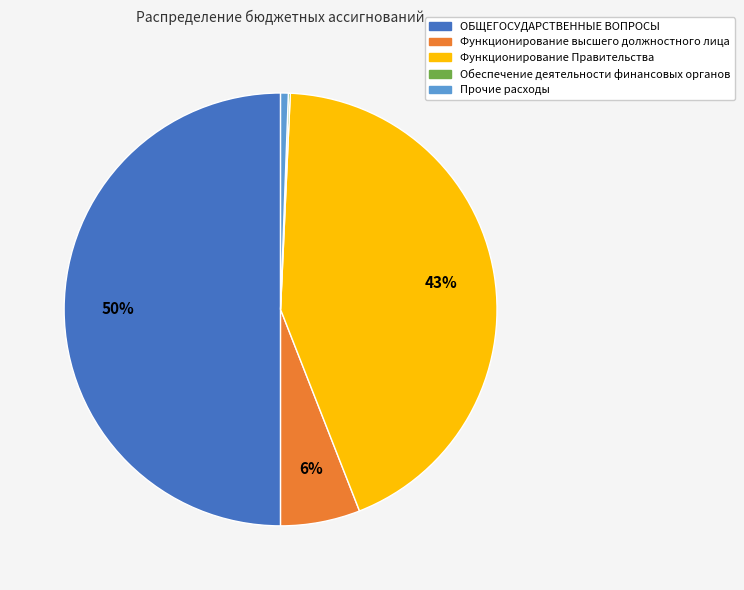

Combined, do Прочие расходы and Функционирование высшего должностного лица account for over 50%?

No